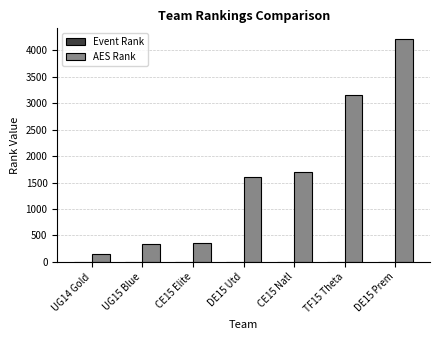

Between CE15 Natl and TF15 Theta, which series saw the biggest shift?

AES Rank